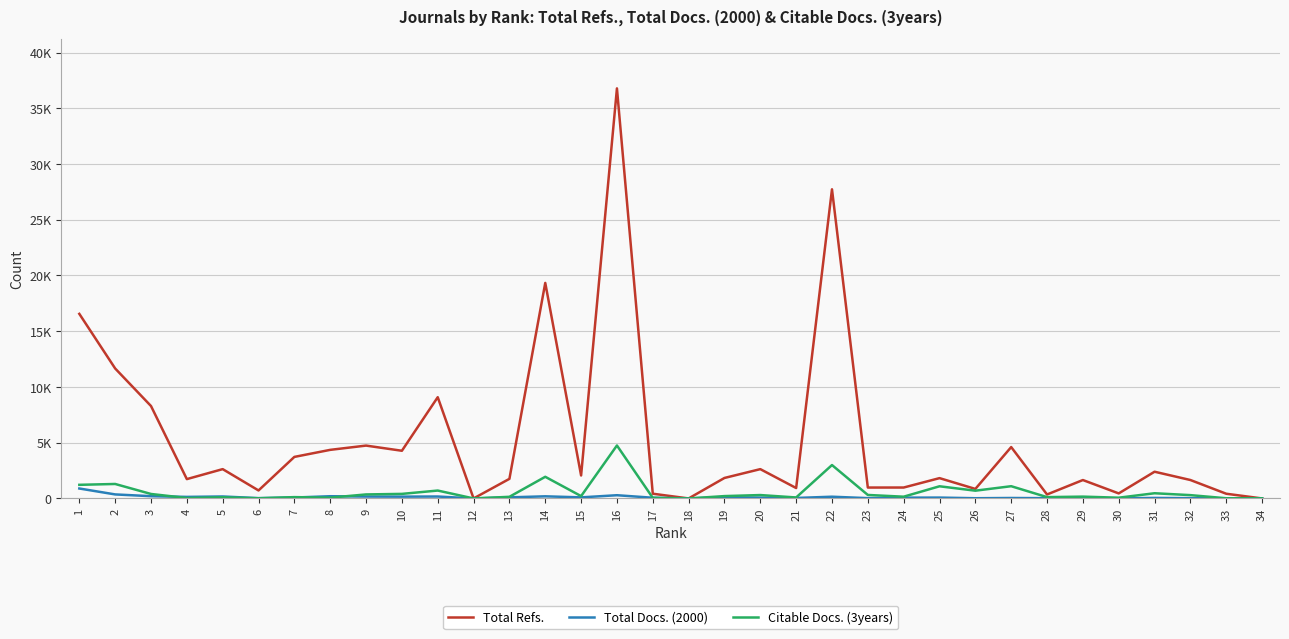

Which series has the largest range (max minus min)?

Total Refs.